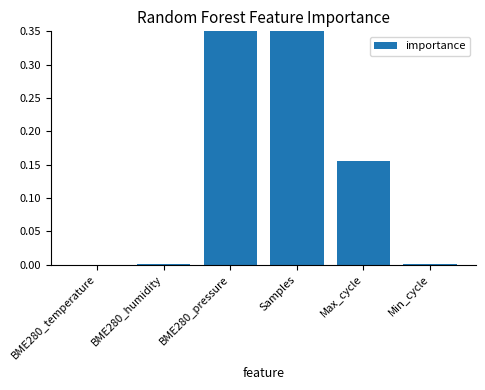

Are the bars horizontal?

No